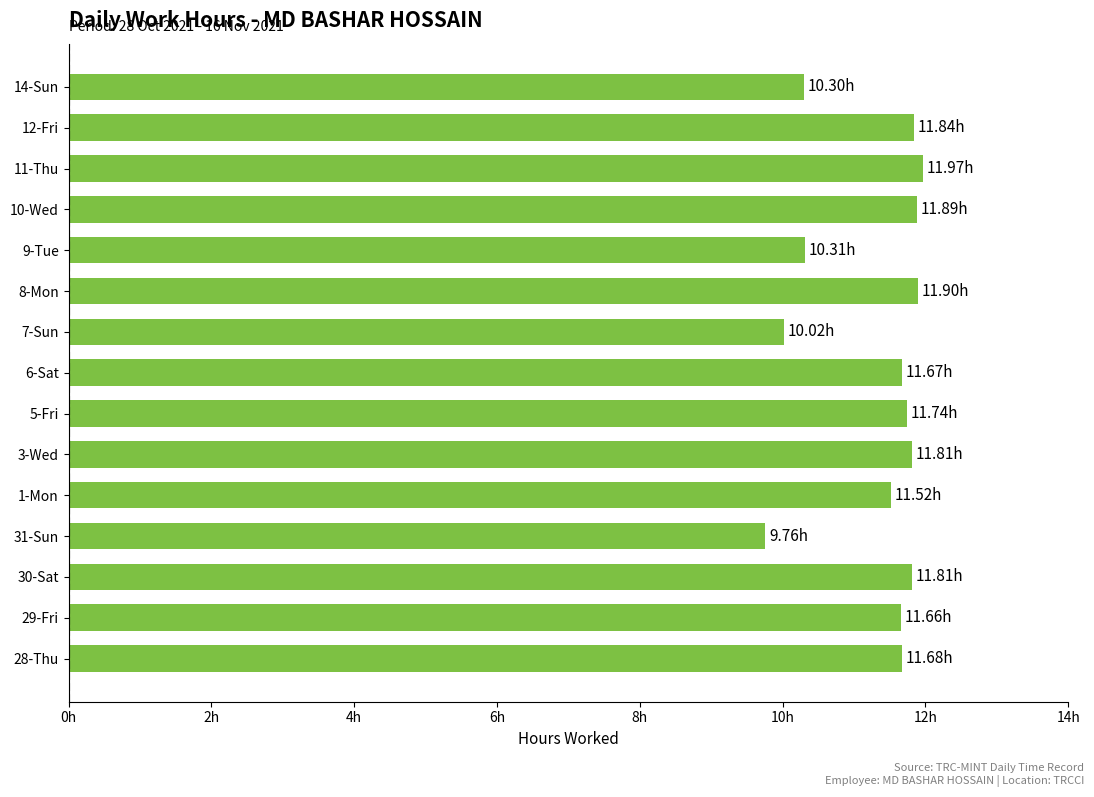

What is the difference between the maximum and minimum values?

2.2